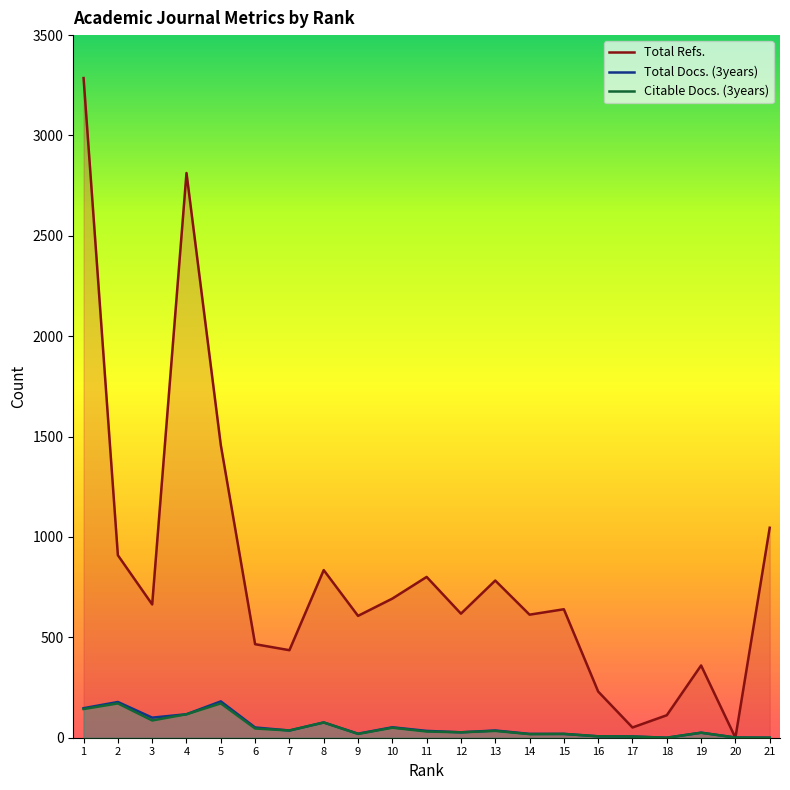

Rank the series at 8 from lowest to highest value.

Total Docs. (3years), Citable Docs. (3years), Total Refs.